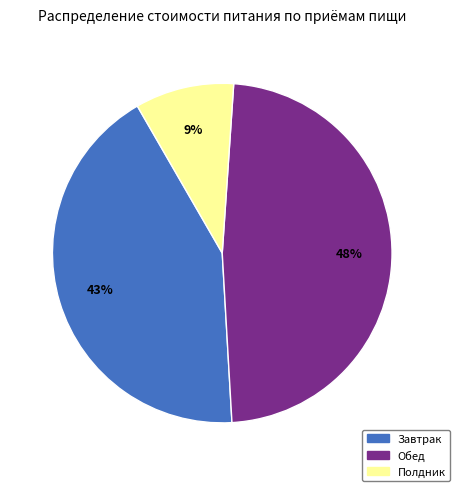

To the nearest percent, what percentage of the pie is Обед?

48%